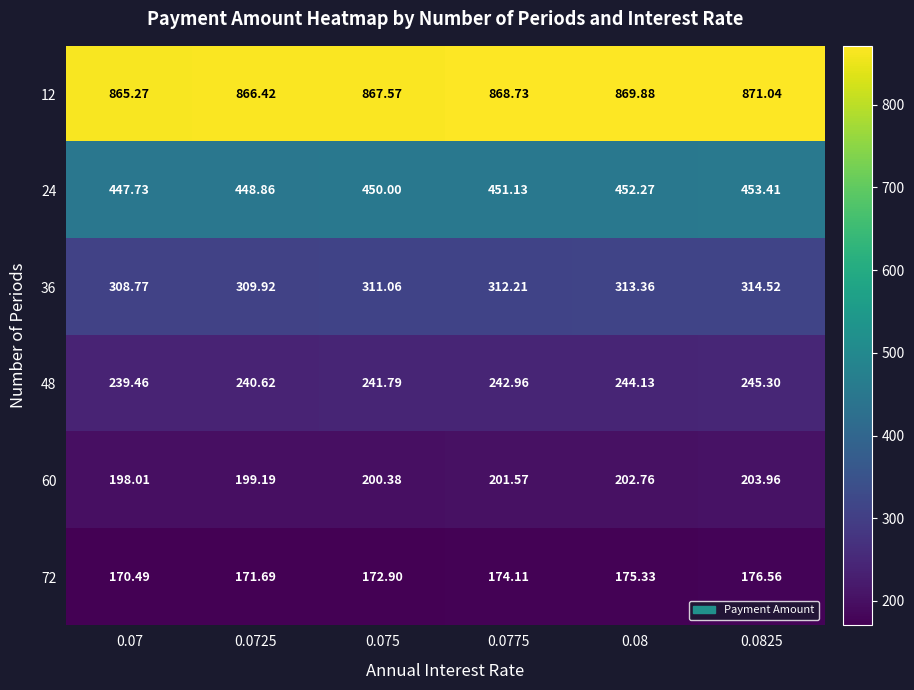

Count the number of data series in this chart.

6